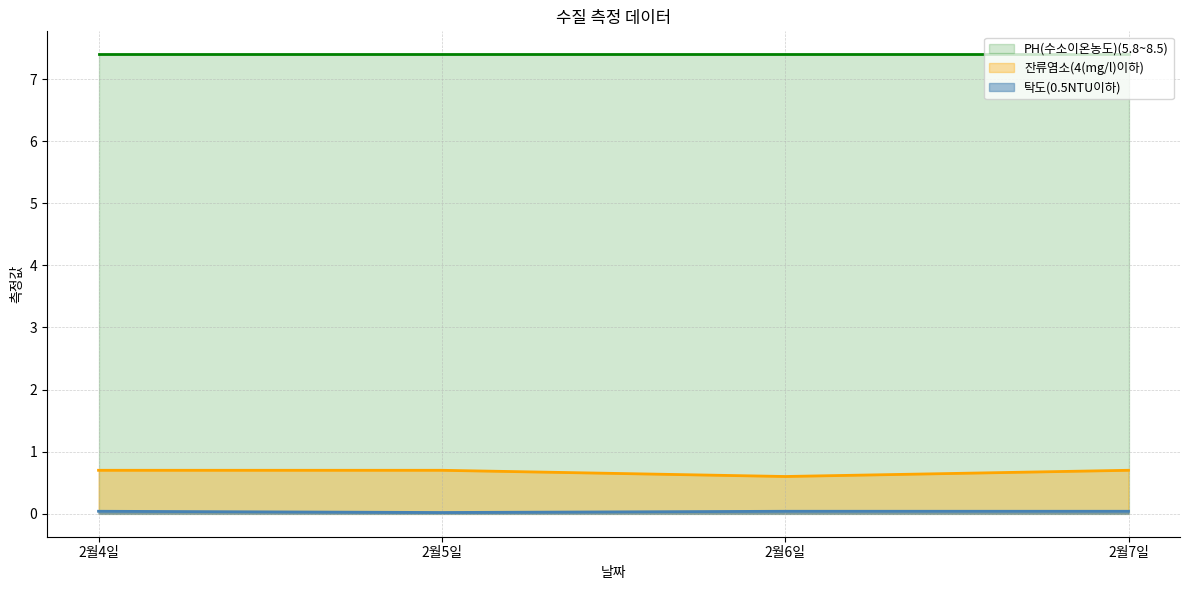

The PH(수소이온농도)(5.8~8.5) series shows 7.4 at 2월5일. True or false?

True